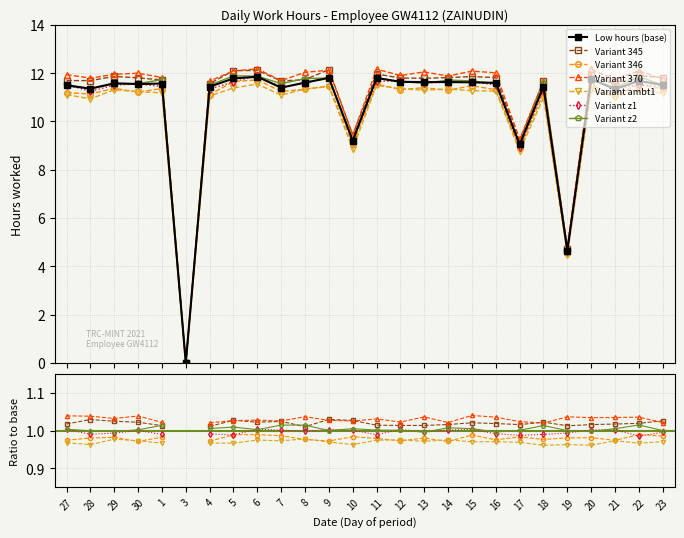

Between 17 and 1, which is larger?

1